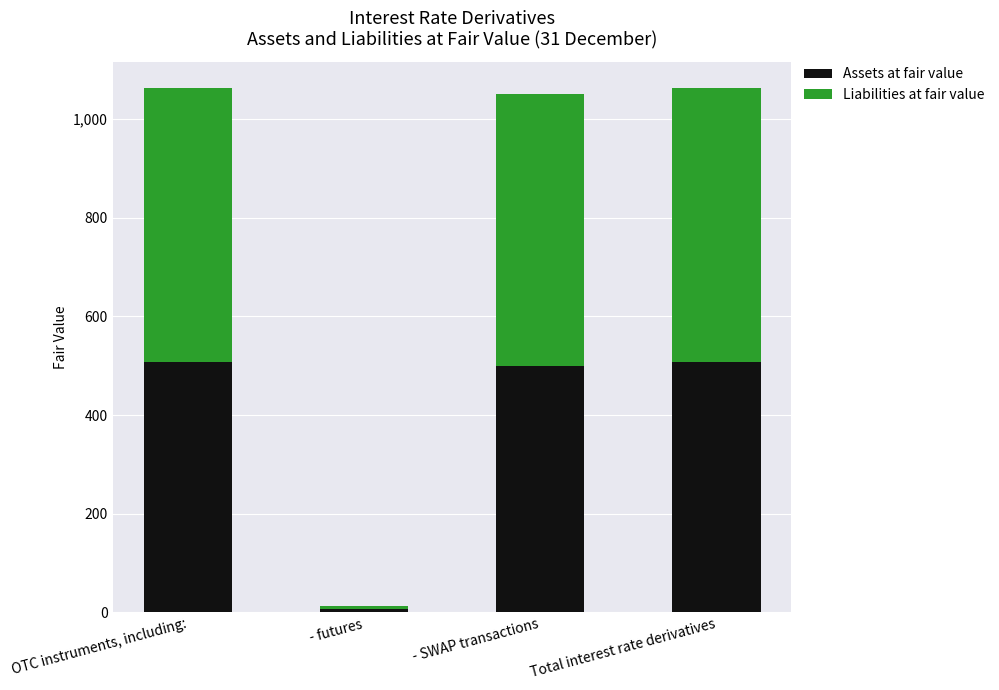

What is the highest value of the Assets at fair value series?

506.9